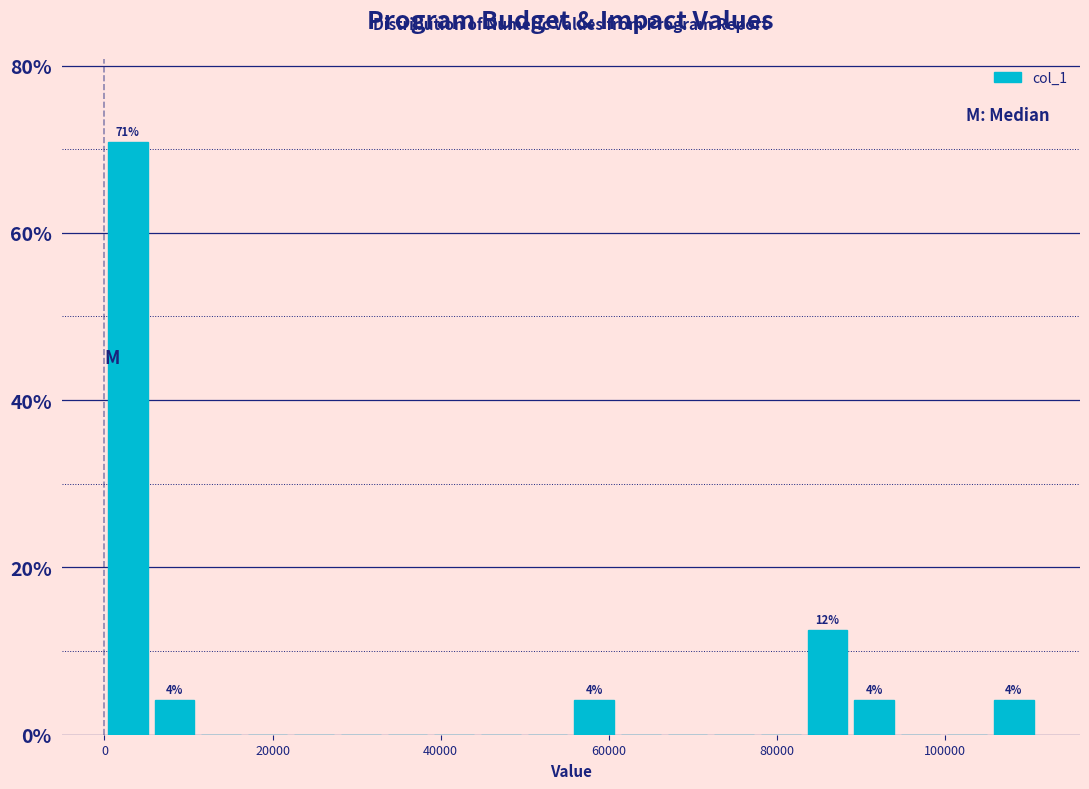

Read against the x-axis, roughly where is the centre of the tallest bar?

2000